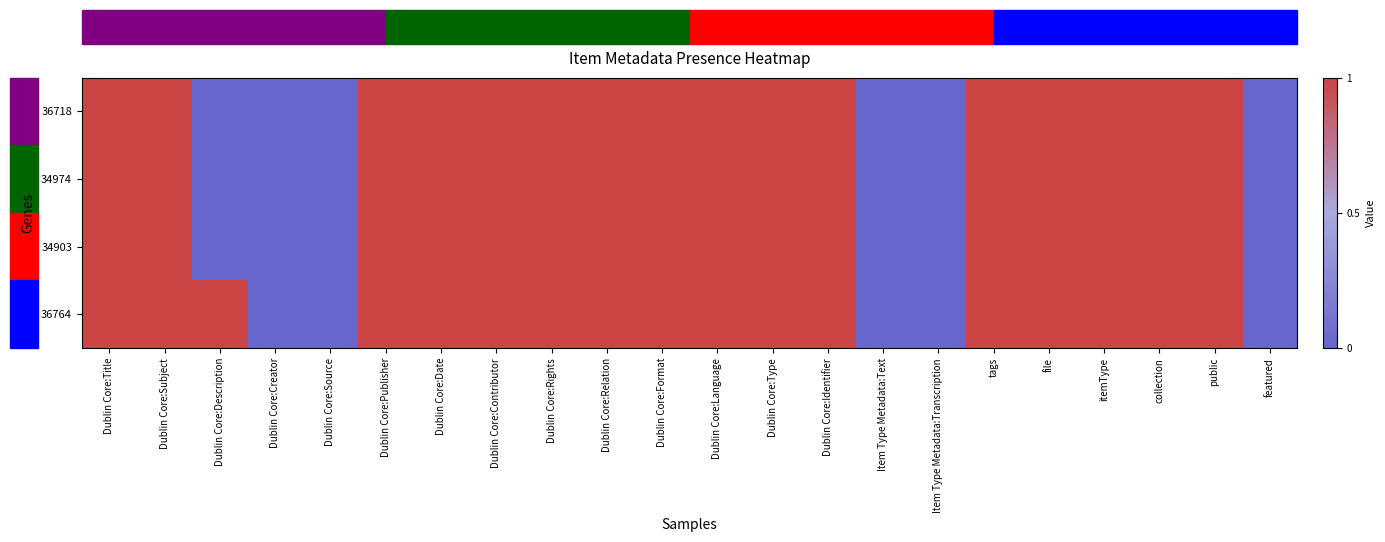

List the series in order of their peak value, lowest first.

36718, 34974, 34903, 36764